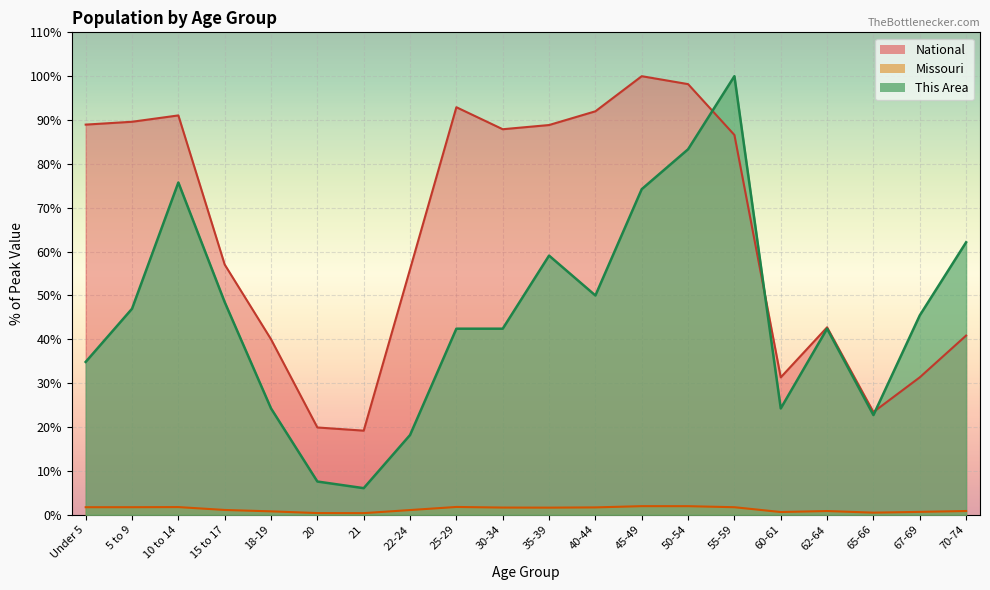

Rank the series at 60-61 from highest to lowest value.

National, This Area, Missouri